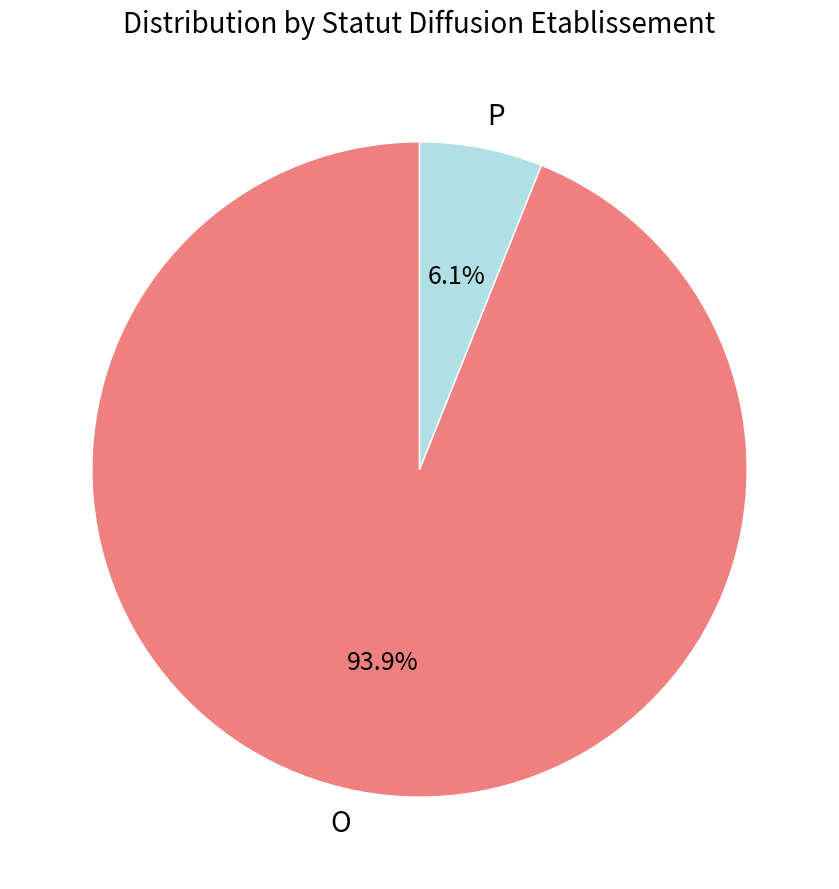

Which slice is the smallest?

P